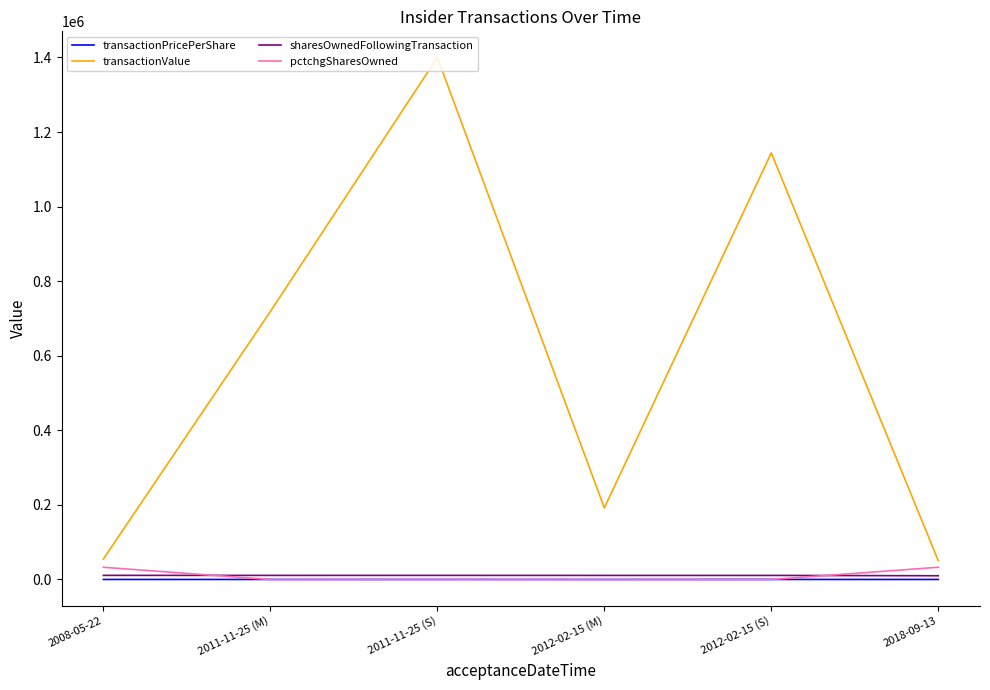

Read the pctchgSharesOwned value at 2012-02-15 (M).

-219.0